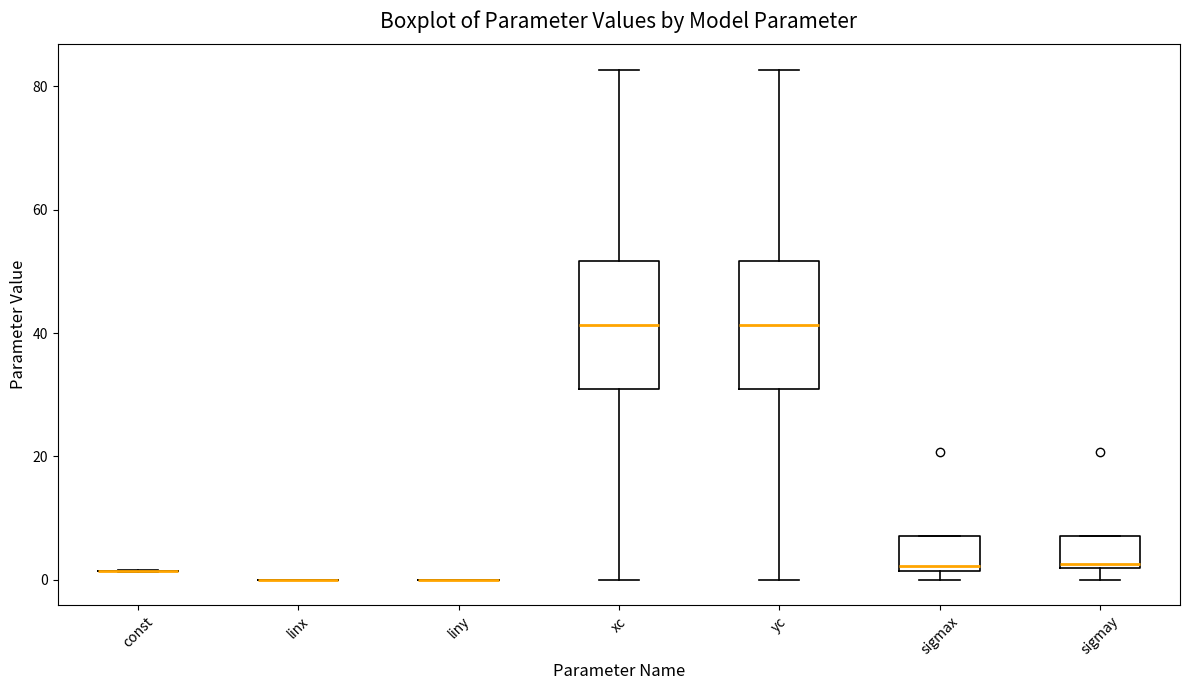

Reading left to right, read every box against the y-axis: the position of its median line, the range the box covers, and the ends of its whiskers. The values are not printed on the chart, so give them approximately, as read against the axis.

const: box collapsed to a line at 2, whiskers 2 to 2
linx: box collapsed to a line at 0, whiskers 0 to 0
liny: box collapsed to a line at 0, whiskers 0 to 0
xc: median 42, box 30 to 52, whiskers 0 to 82
yc: median 42, box 30 to 52, whiskers 0 to 82
sigmax: median 2 (just above the box's lower edge), box 2 to 8, whiskers 0 to 8
sigmay: median 2 (just above the box's lower edge), box 2 to 8, whiskers 0 to 8